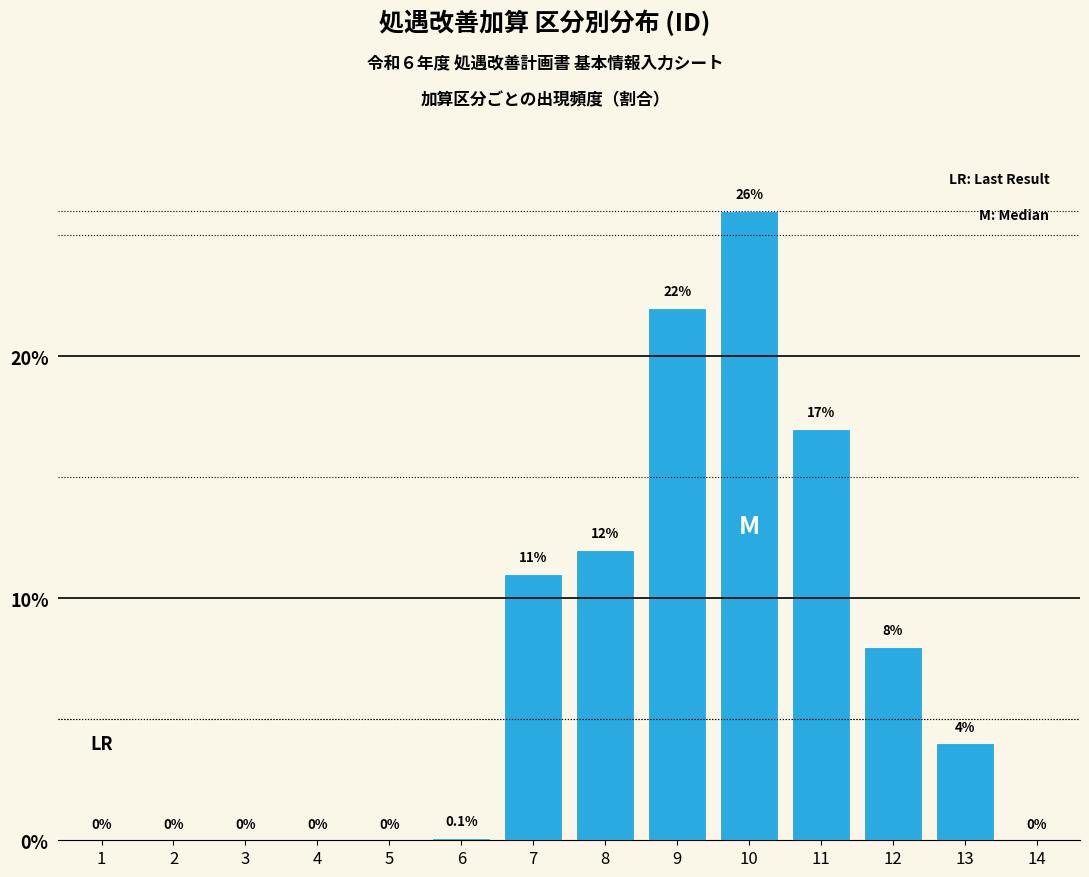

Reading right to left, what are all the values shown in this chart?

14=0.0	13=4.0	12=8.0	11=17.0	10=26.0	9=22.0	8=12.0	7=11.0	6=0.1	5=0.0	4=0.0	3=0.0	2=0.0	1=0.0